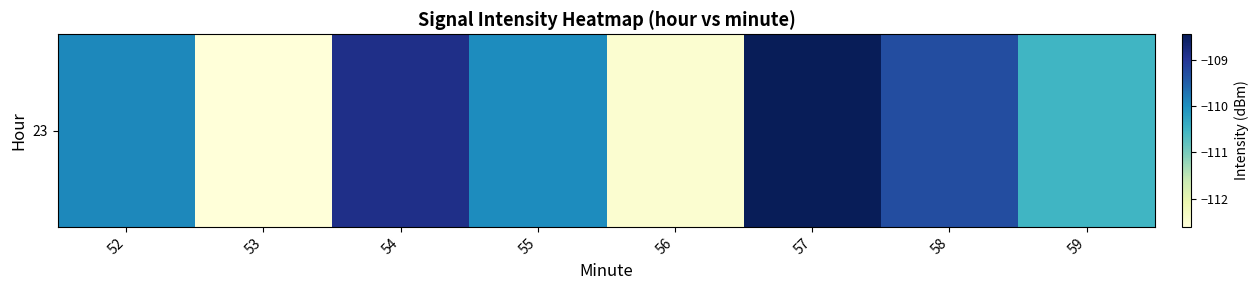

Reading right to left, transcribe all the data shown in this chart.

59=-110.5	58=-109.3	57=-108.4	56=-112.5	55=-110.0	54=-108.9	53=-112.6	52=-109.9